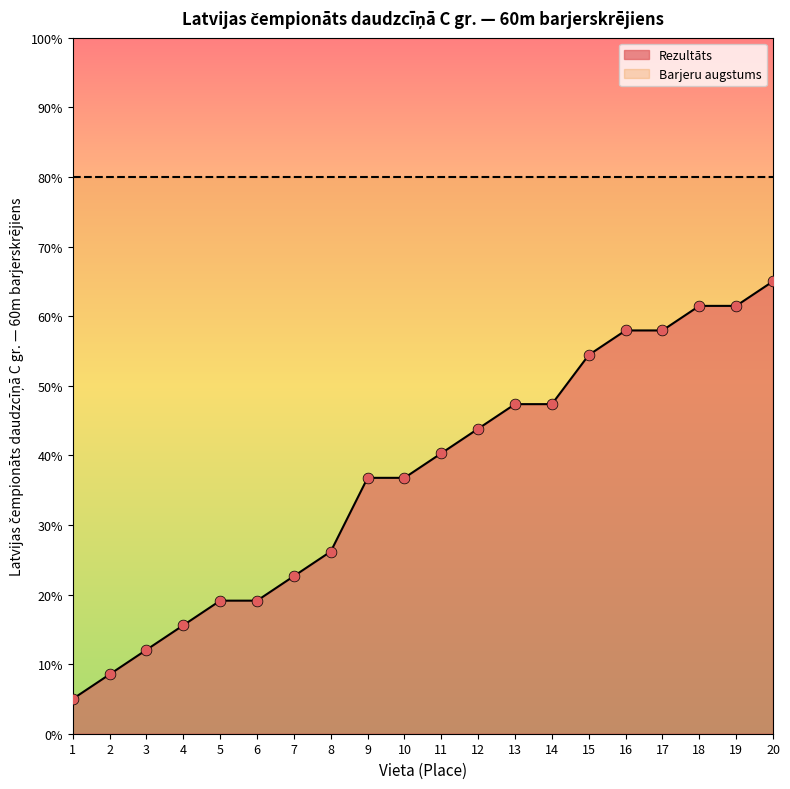

What is the change in value from 15 to 19?

+7.1